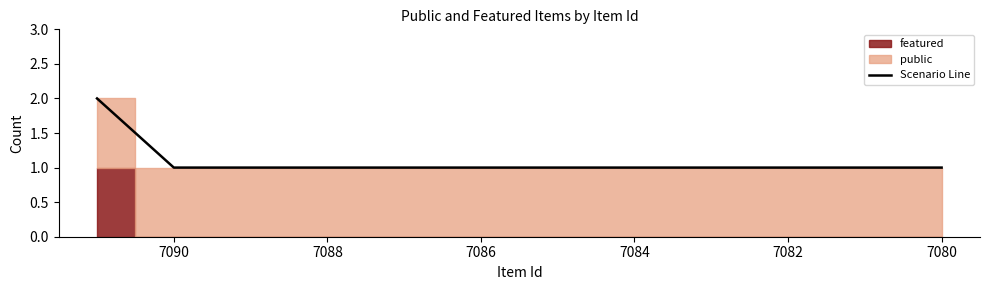

True or false: there are more than 1 points higher than both neighbors.

False